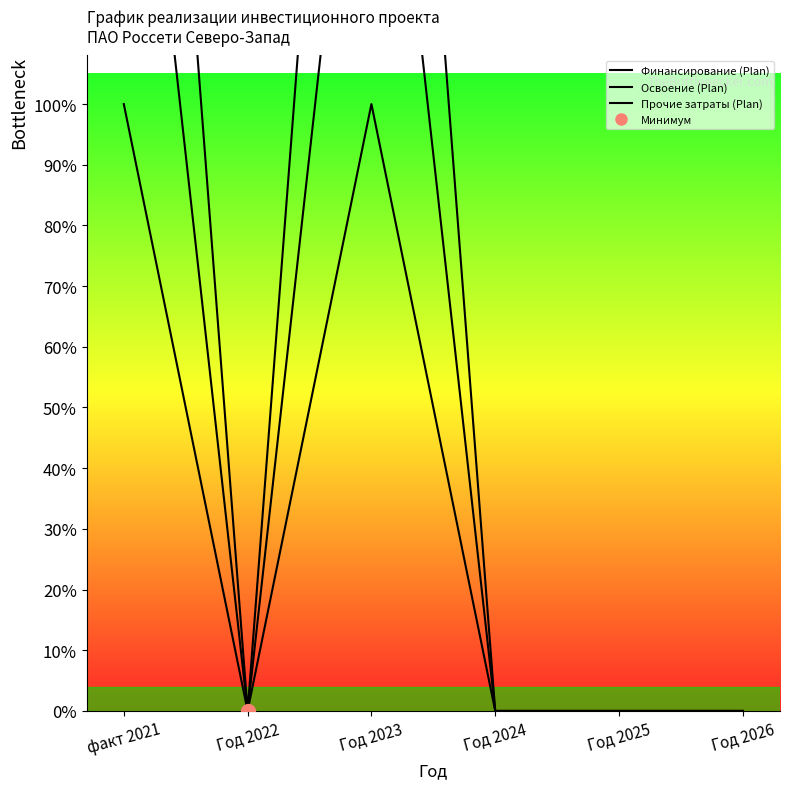

What are all the series names shown in the legend?

Финансирование (Plan), Освоение (Plan), Прочие затраты (Plan)